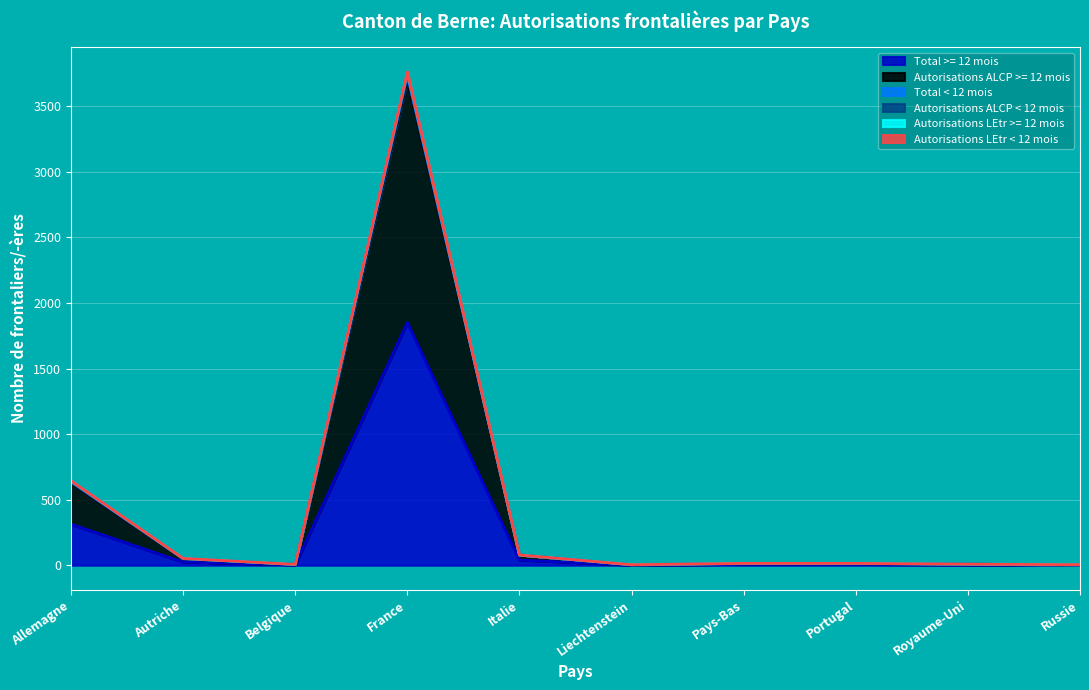

True or false: Autorisations ALCP < 12 mois and Total < 12 mois intersect in this chart.

False